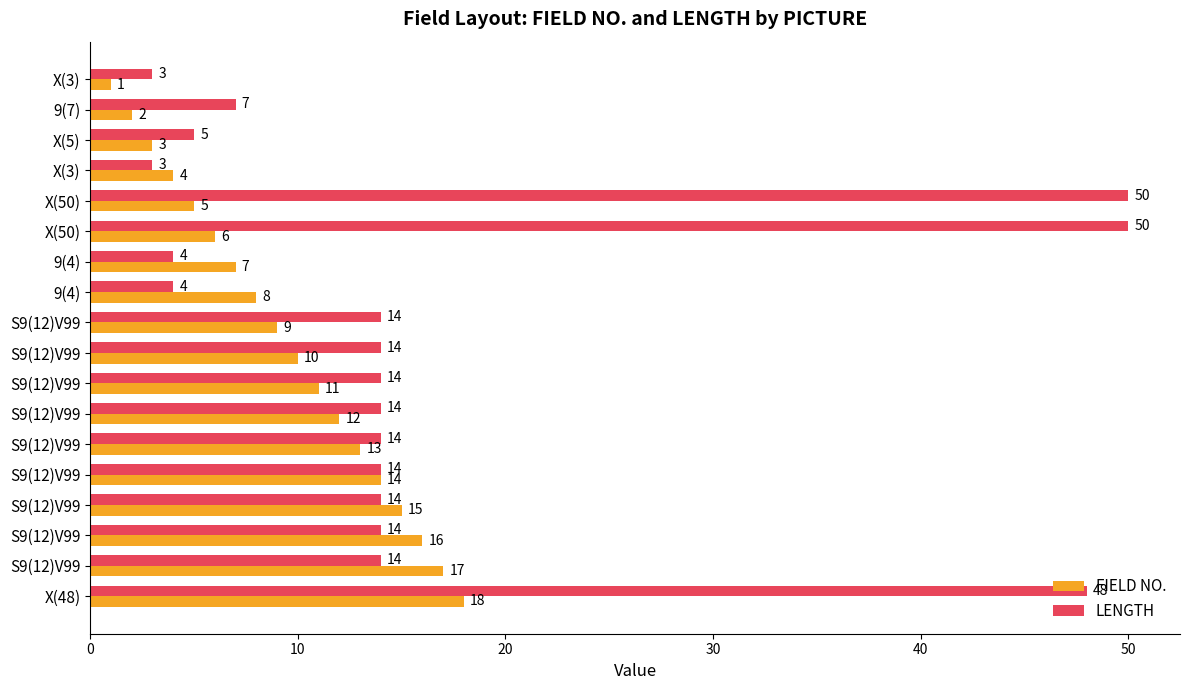

List the series in order of their peak value, highest first.

LENGTH, FIELD NO.